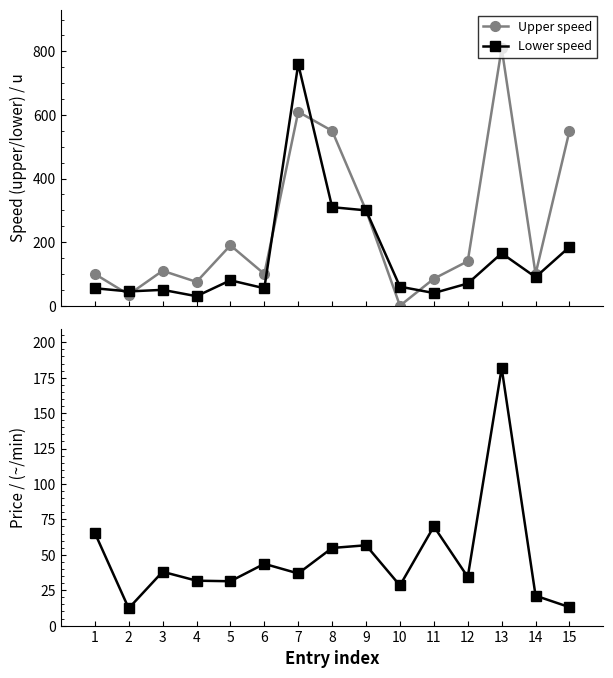

At which label does Upper speed reach its minimum?

10